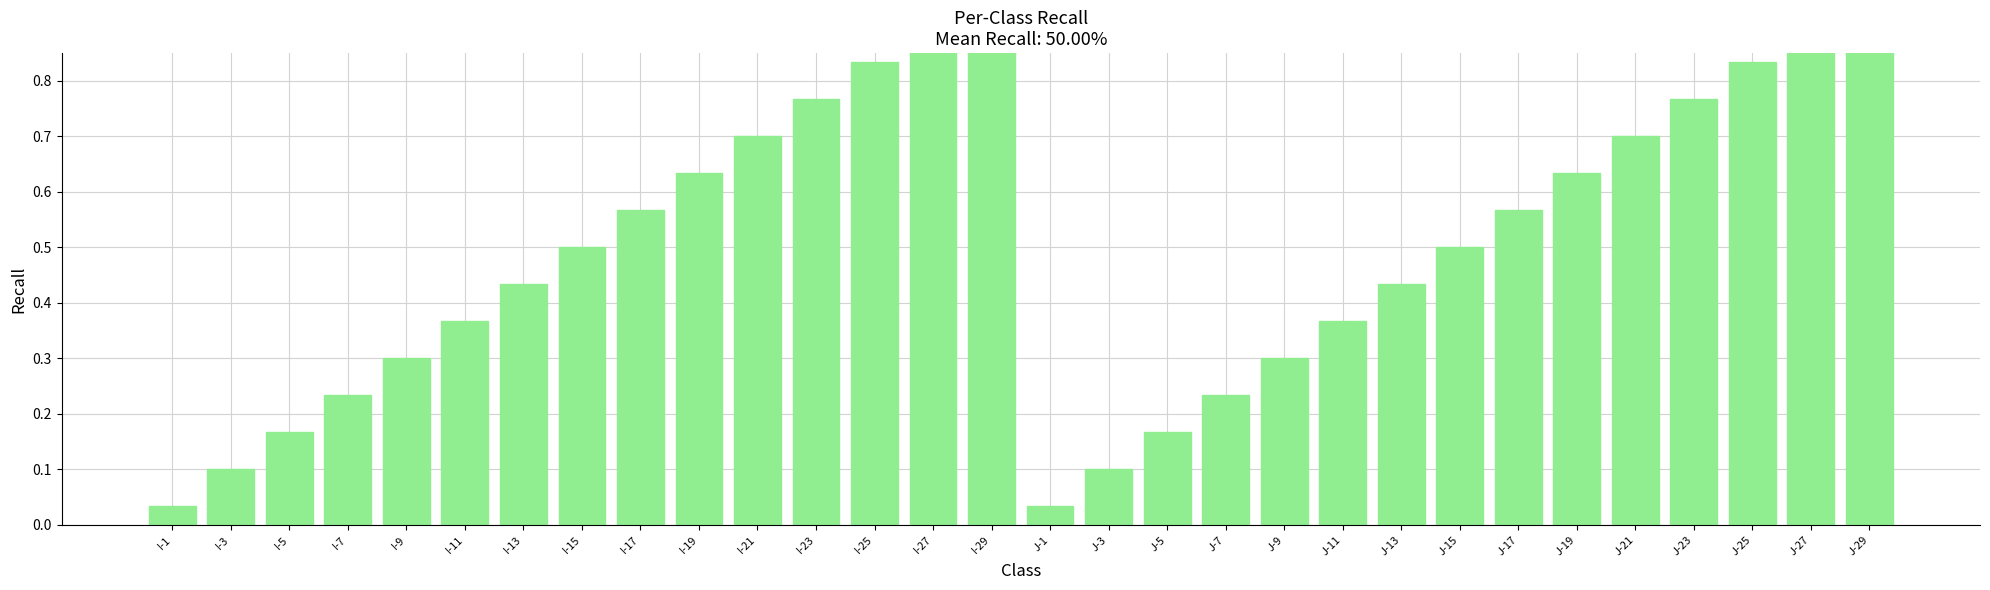

List the labels in order of value, largest first.

I-29, J-29, I-27, J-27, I-25, J-25, I-23, J-23, I-21, J-21, I-19, J-19, I-17, J-17, I-15, J-15, I-13, J-13, I-11, J-11, I-9, J-9, I-7, J-7, I-5, J-5, I-3, J-3, I-1, J-1